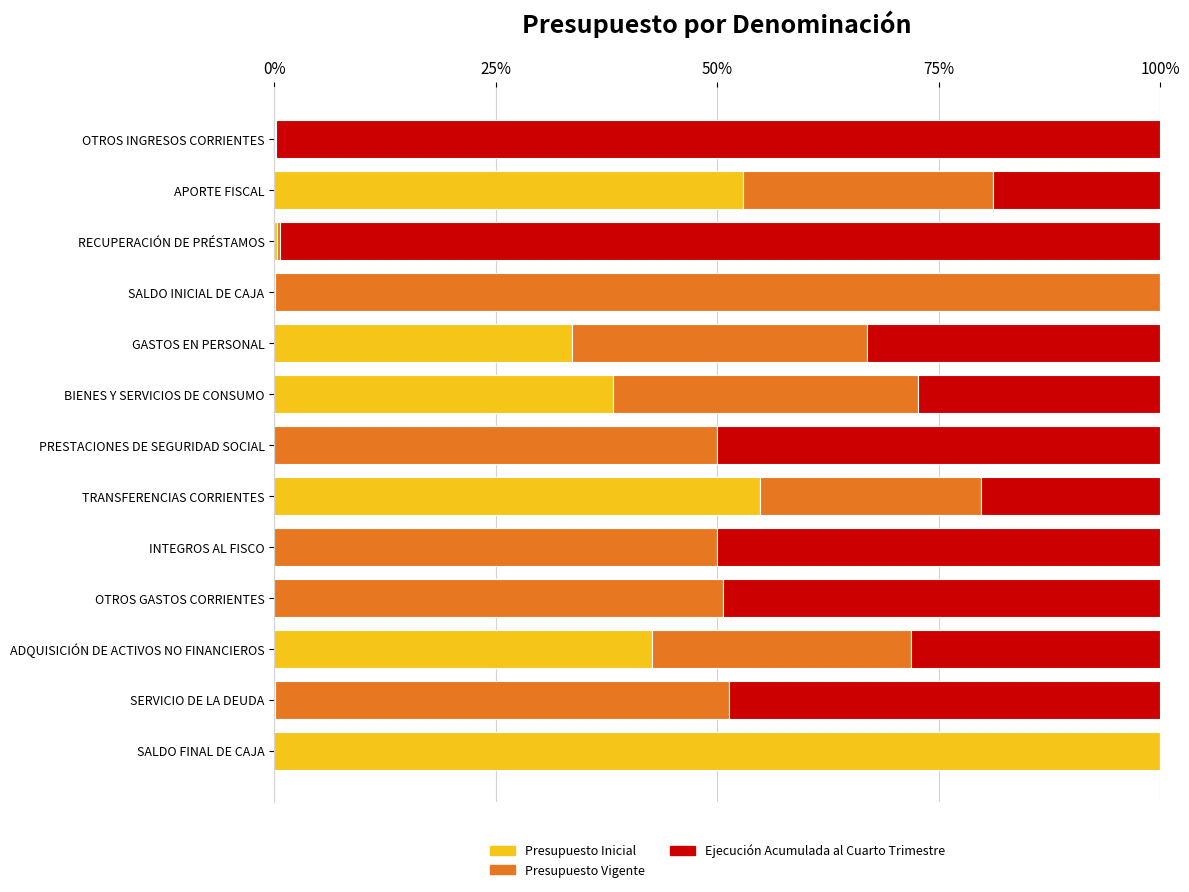

What is the approximate value of Presupuesto Inicial at TRANSFERENCIAS CORRIENTES?

54.8